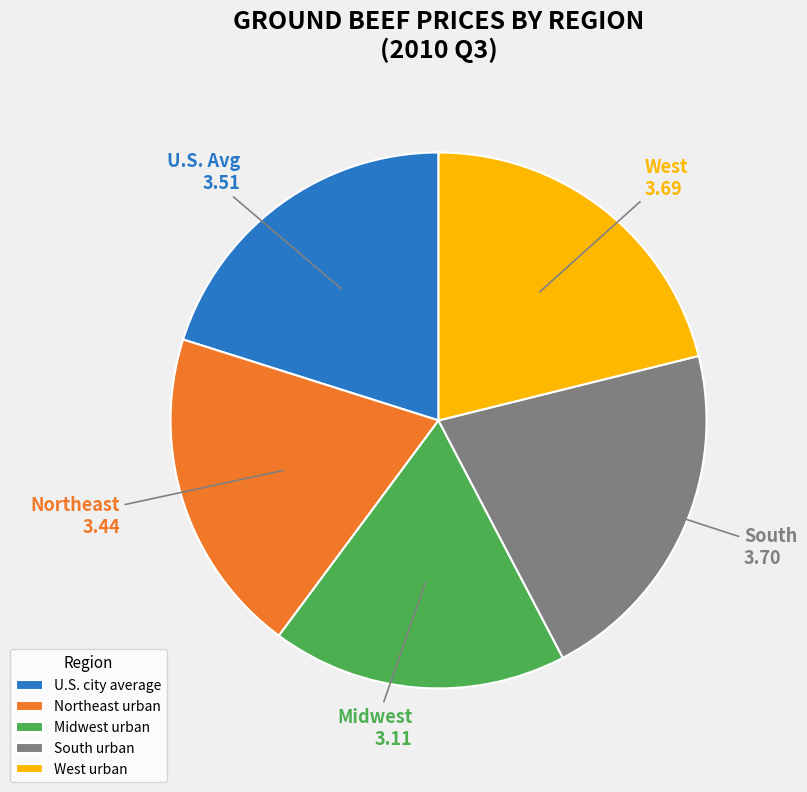

Combined, do U.S. city average and West urban account for over 50%?

No